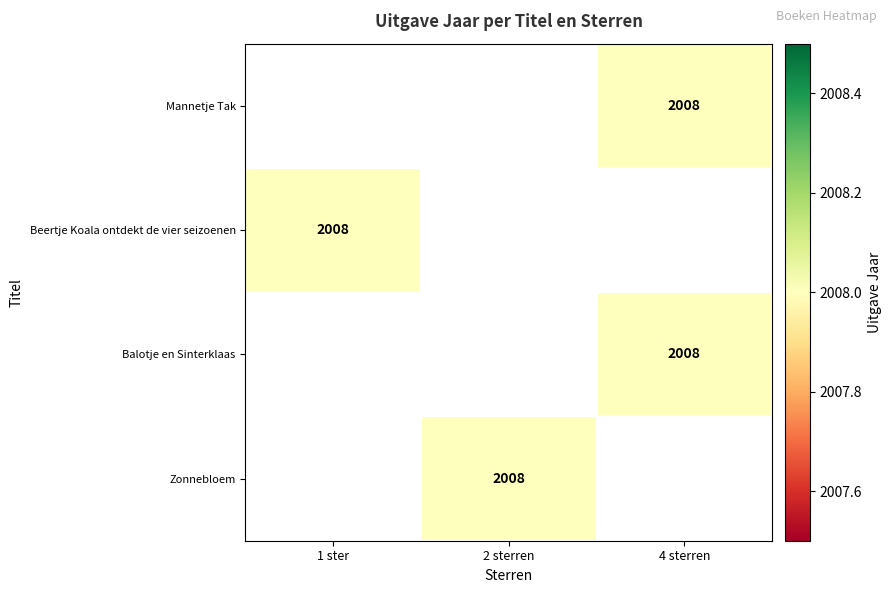

Rank the series by their average value, from highest to lowest.

Mannetje Tak, Beertje Koala ontdekt de vier seizoenen, Balotje en Sinterklaas, Zonnebloem